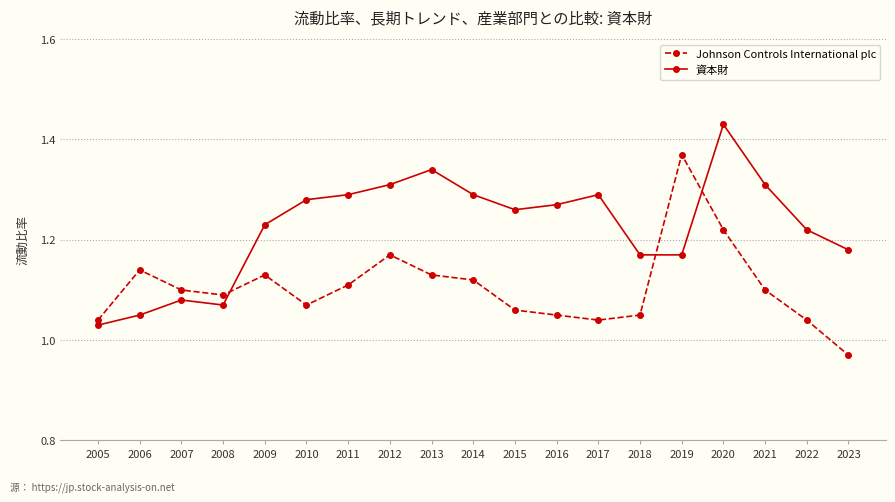

How many intersections are there between Johnson Controls International plc and 資本財?

3